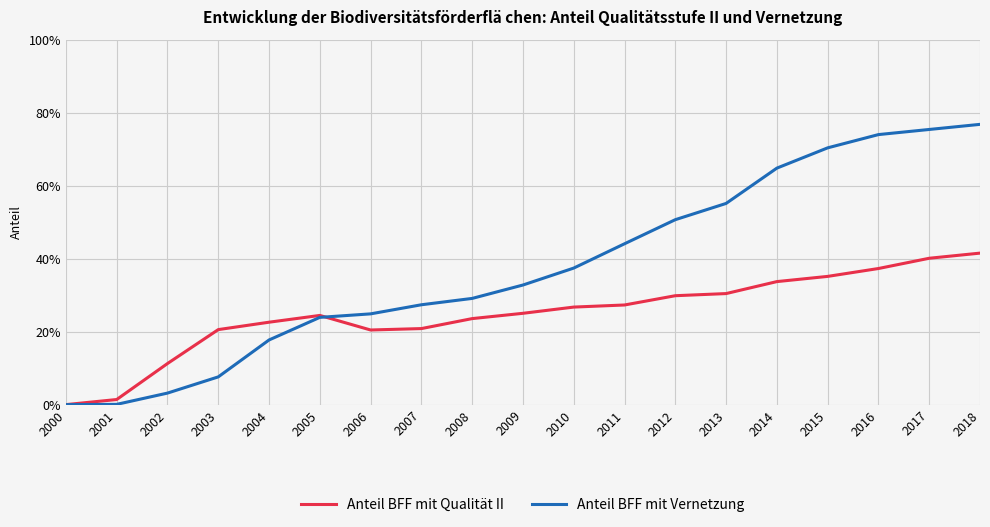

The Anteil BFF mit Qualität II series shows 0.1 at 2007. True or false?

False